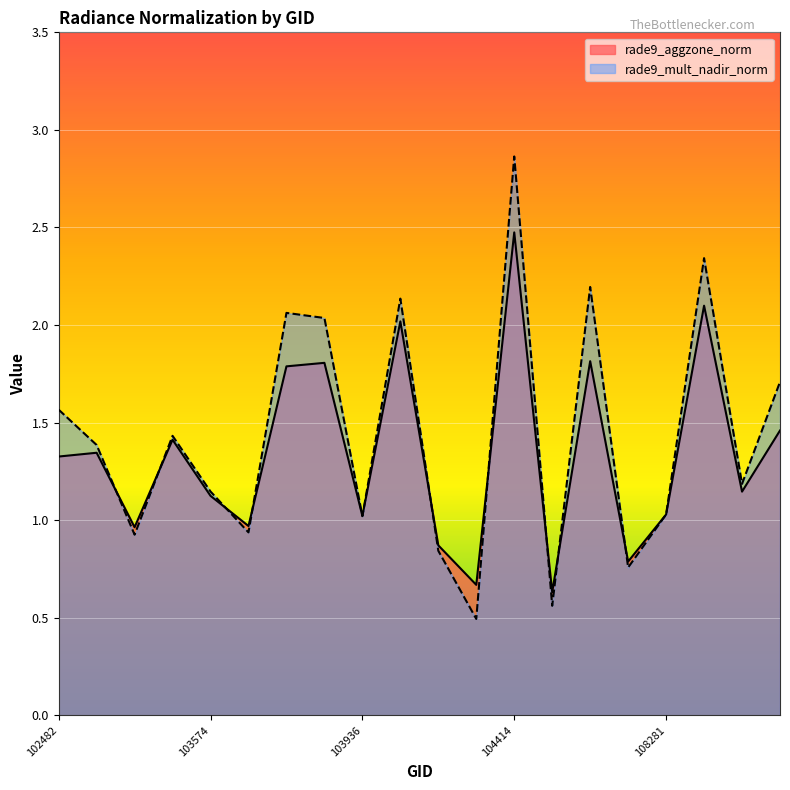

Where does the rade9_mult_nadir_norm series first go above 1?

102482